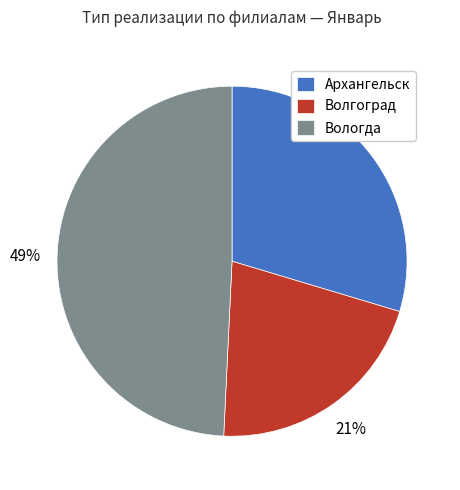

How many segments does this pie chart have?

3